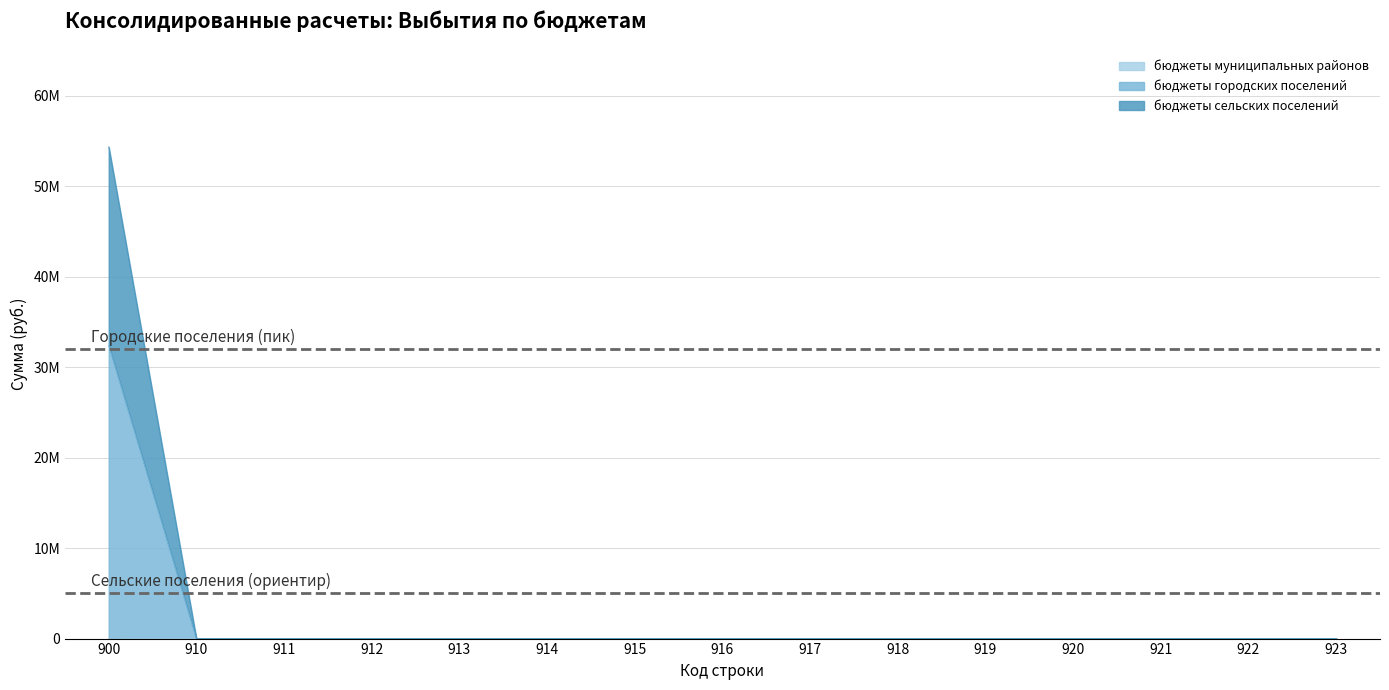

True or false: бюджеты сельских поселений and бюджеты городских поселений intersect in this chart.

False